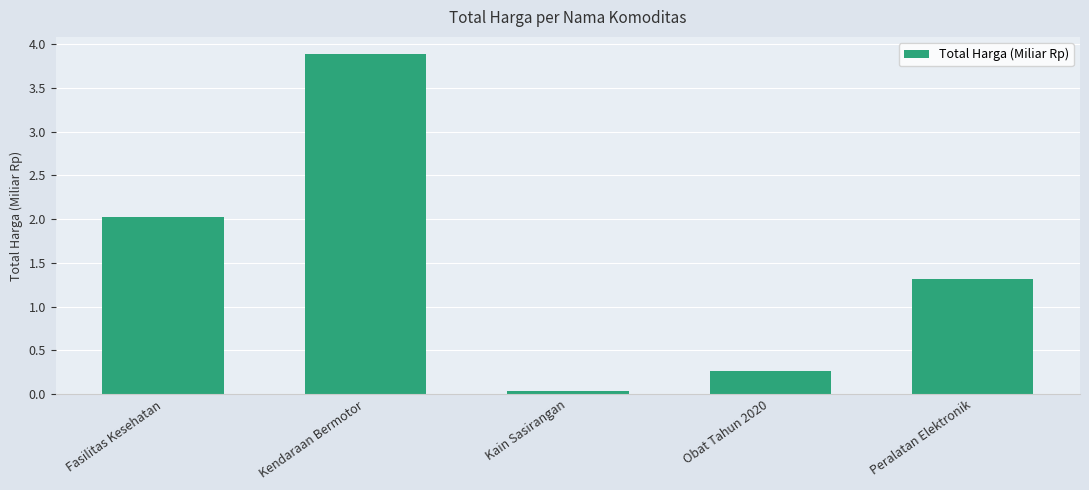

Is it true that the value at Peralatan Elektronik is 1.3?

True